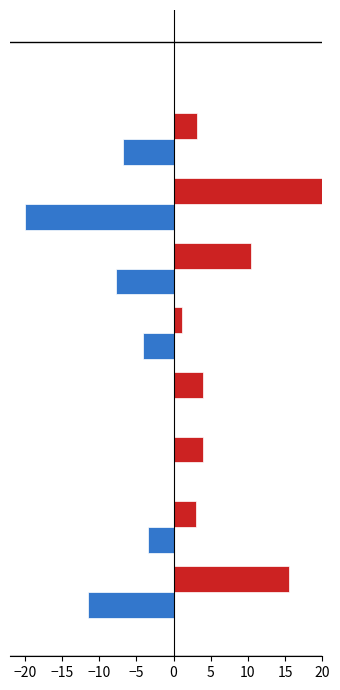

Which series has the largest total across all categories?

Белки